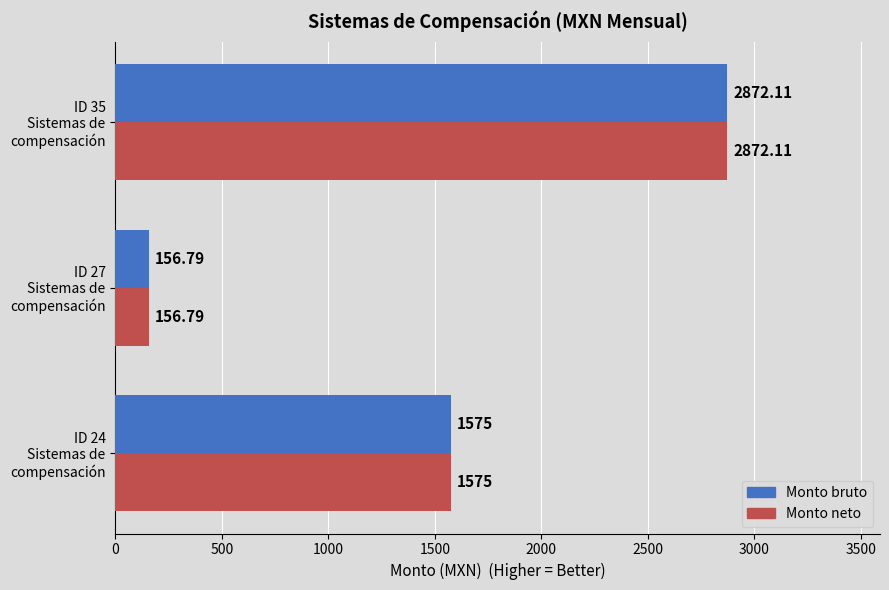

At how many categories does at least one series exceed 2684?

1